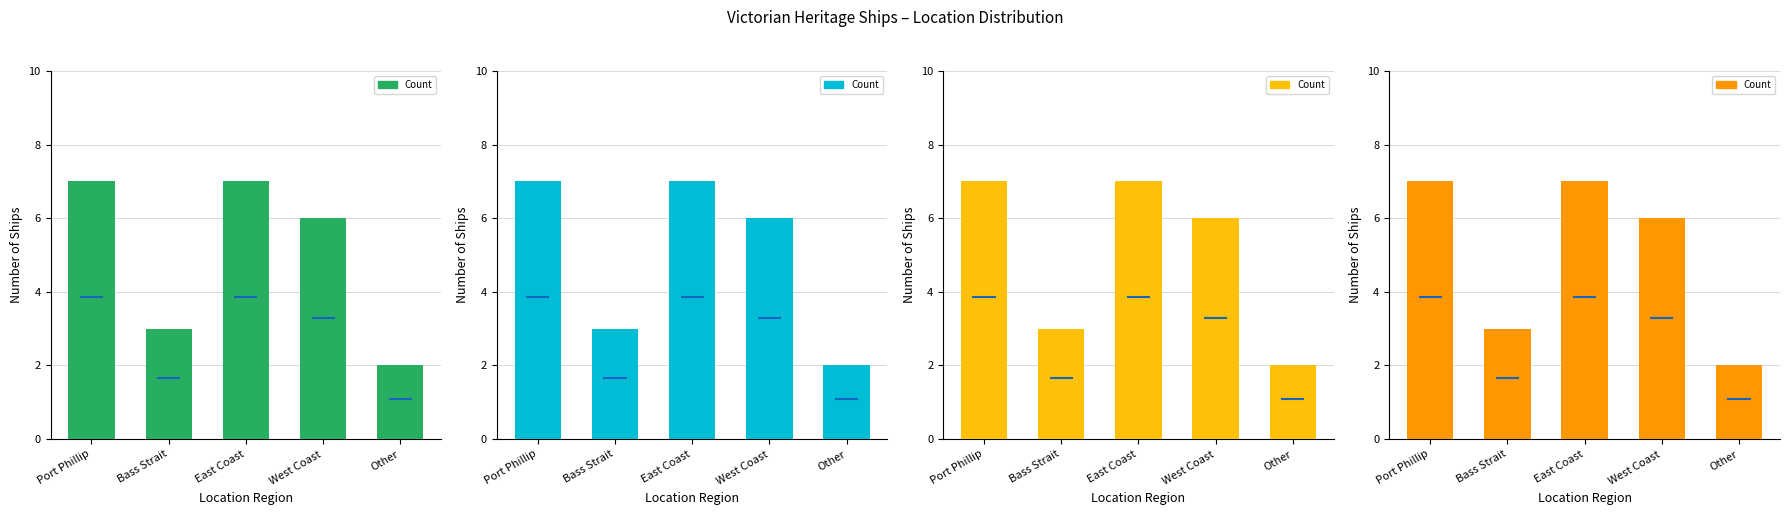

At which label is the value closest to 4?

Bass Strait